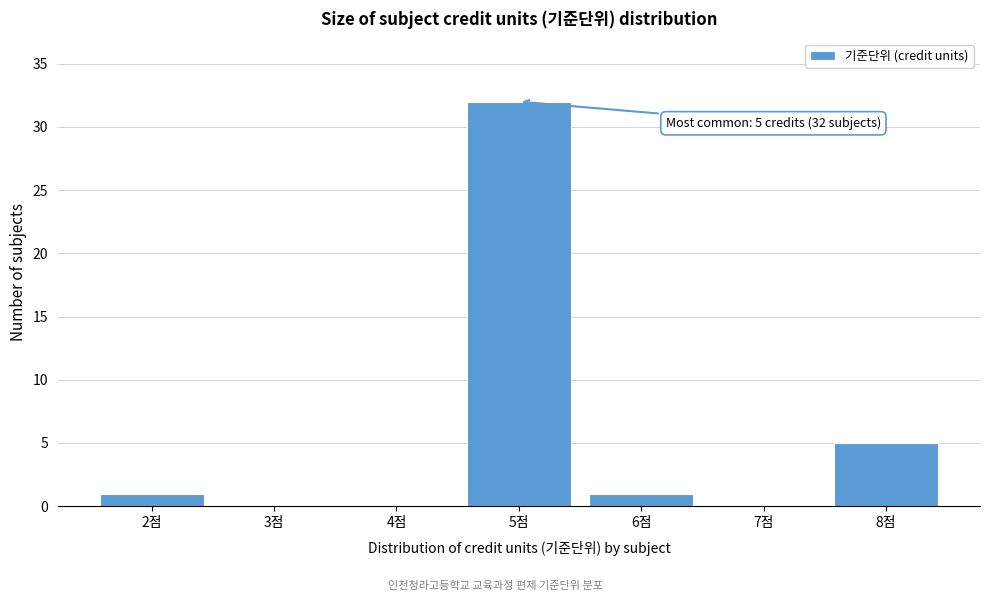

Reading left to right, extract all data points from this chart.

2점=1	3점=0	4점=0	5점=32	6점=1	7점=0	8점=5